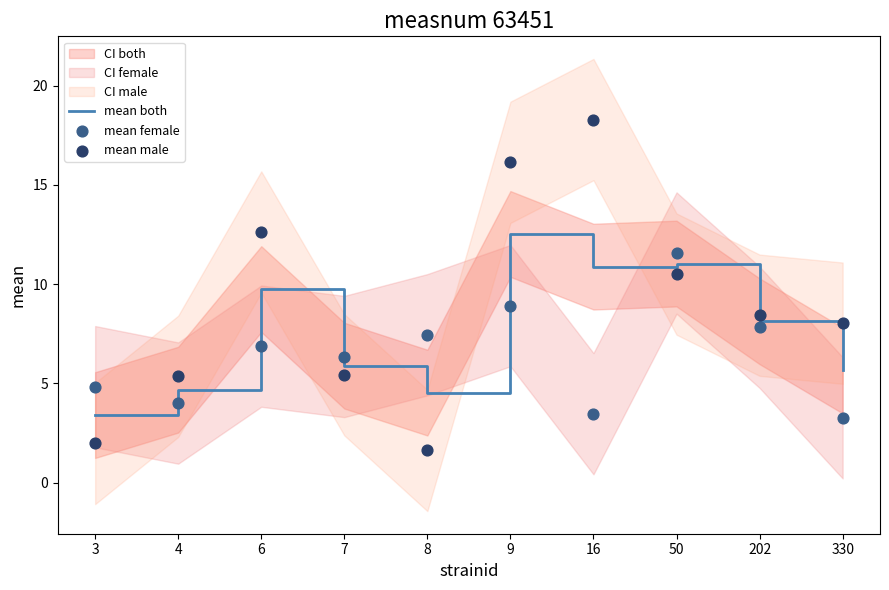

At which category is the sum across all series the highest?

9